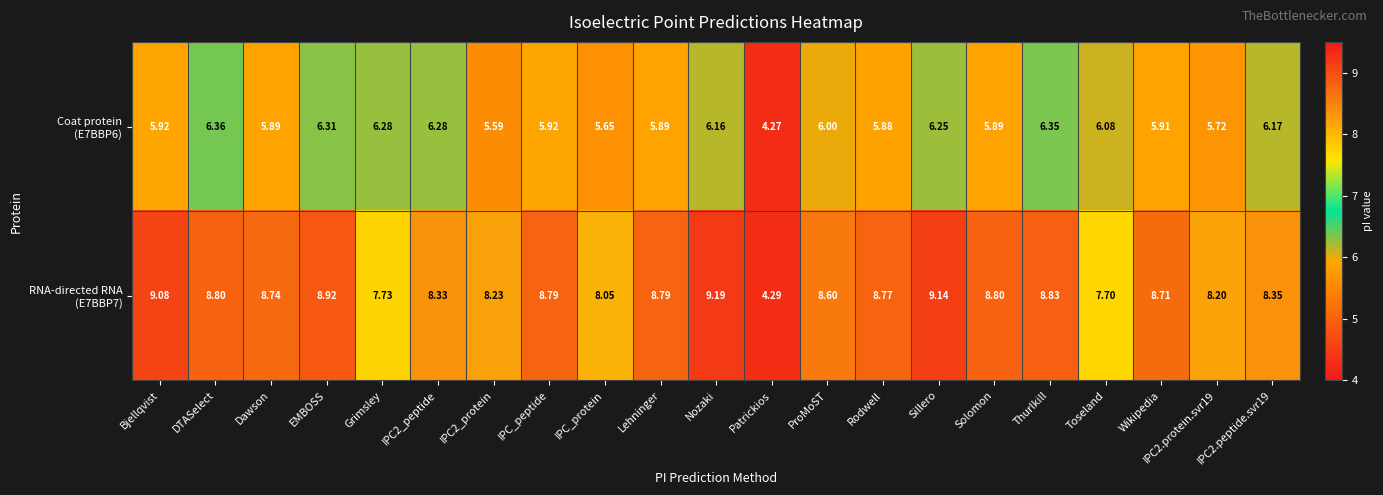

How many categories are shown in the chart?

21